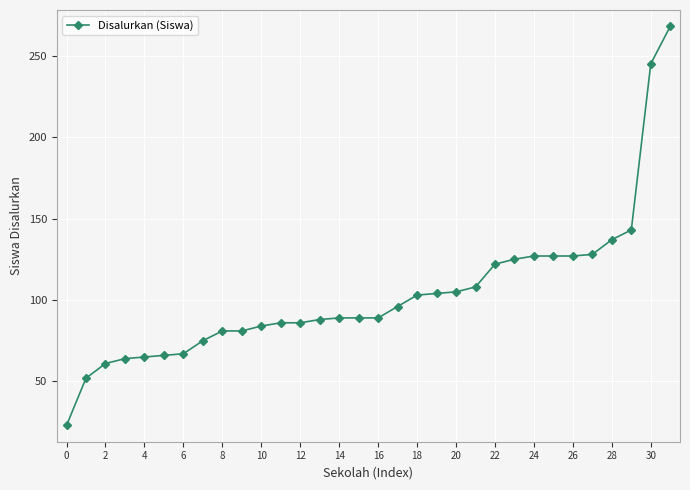

What is the difference between the maximum and minimum values?

245